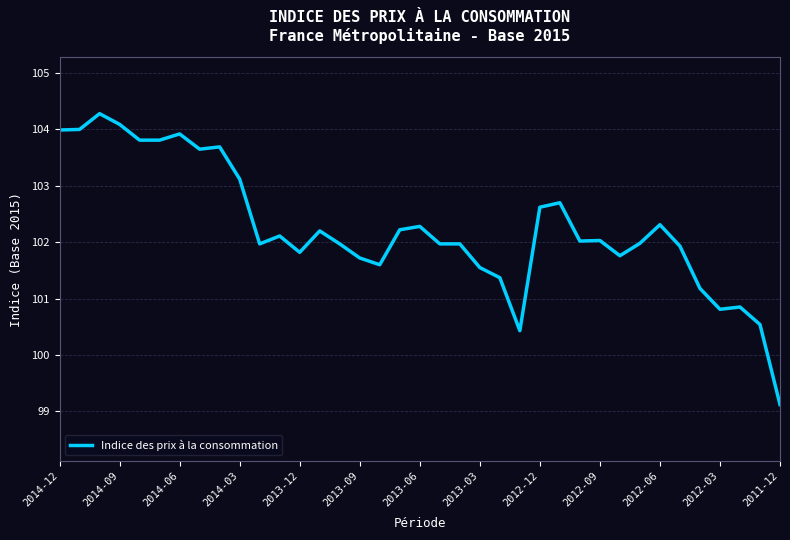

What is the difference between the second highest and second lowest values?

3.7